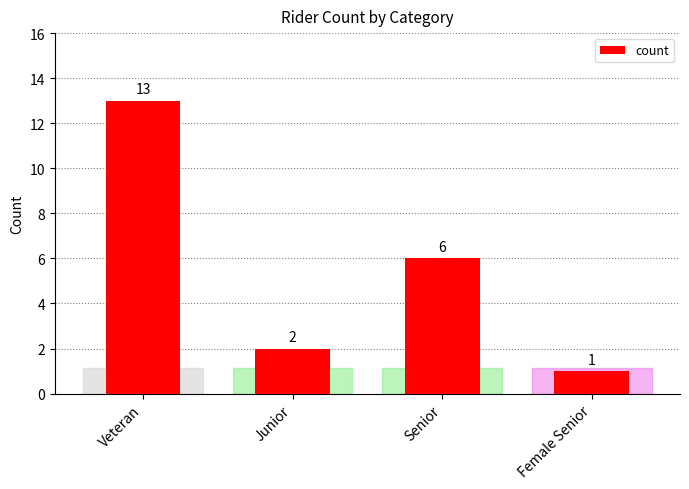

How many series are shown in this chart?

1